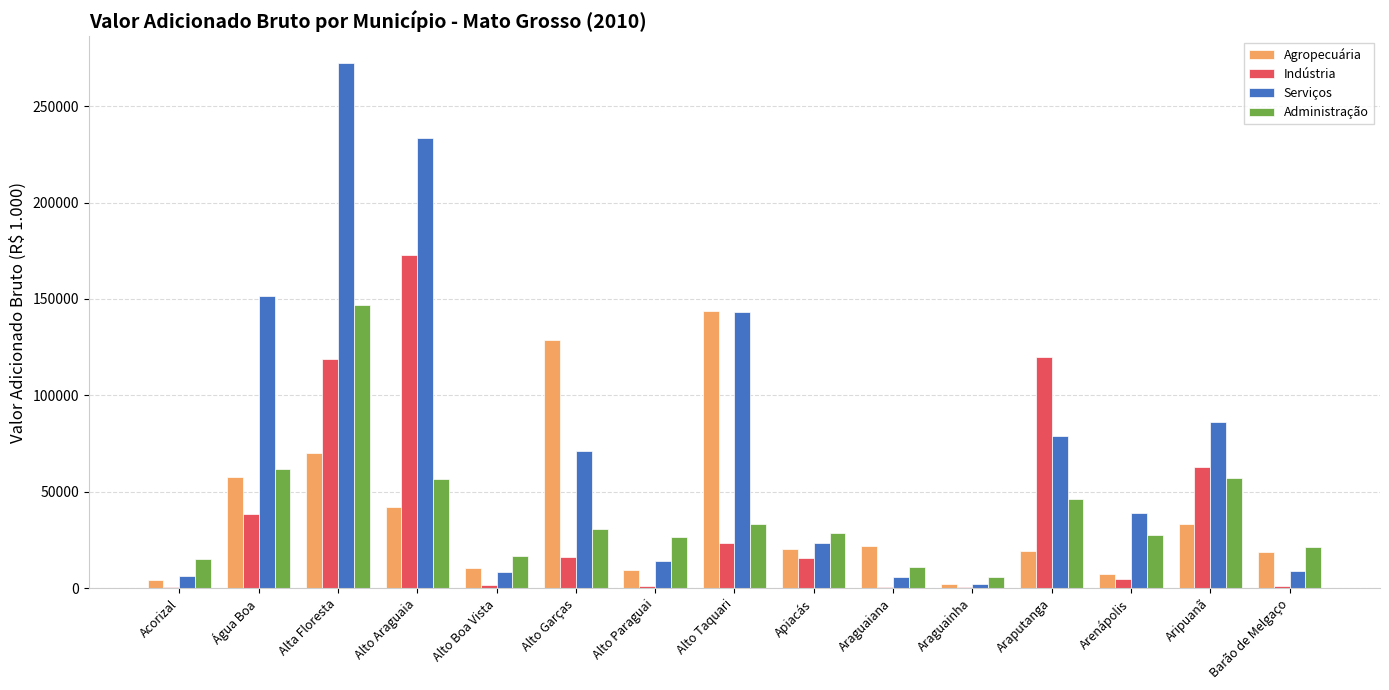

How many groups of bars are there?

15